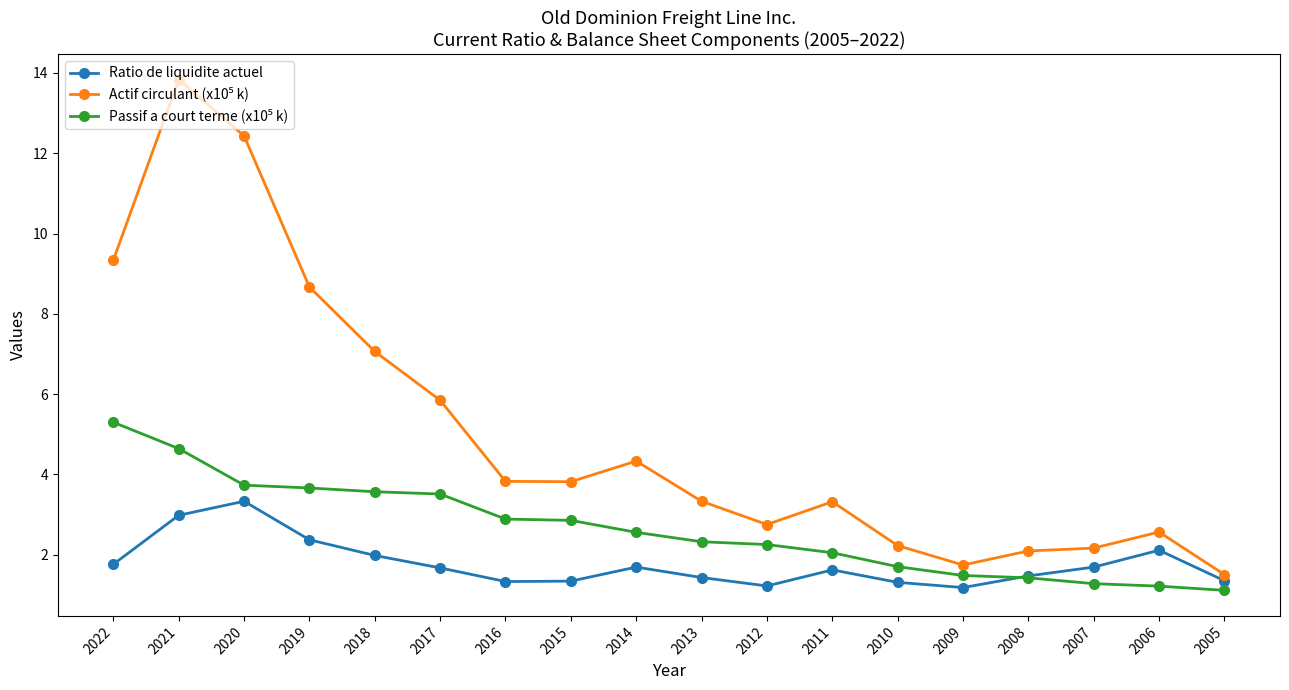

How many lines are shown in the chart?

3